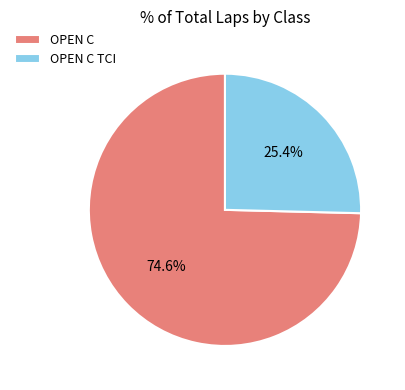

Does any single category account for the majority?

Yes